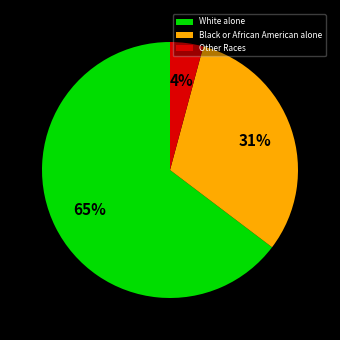

Does White alone account for over 50% of the chart?

Yes